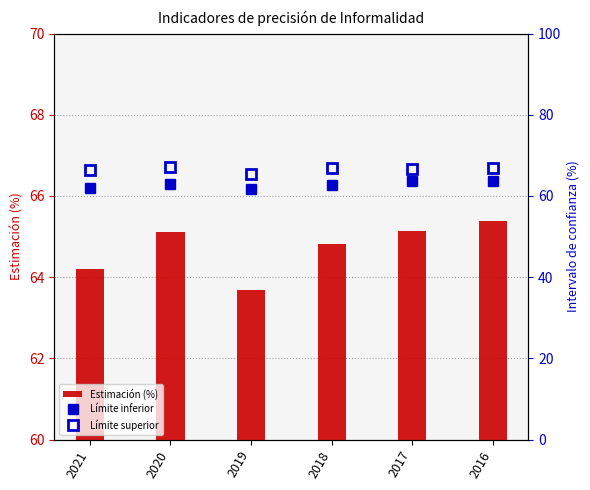

Where does the Límite inferior series first go above 62?

2021